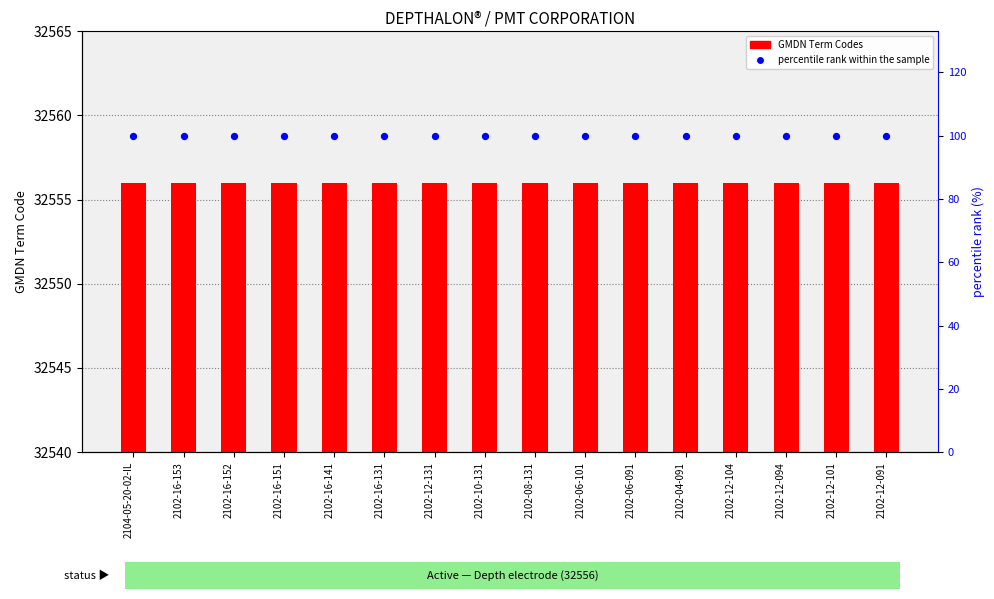

At which category is the sum across all series the highest?

2104-05-20-02-IL